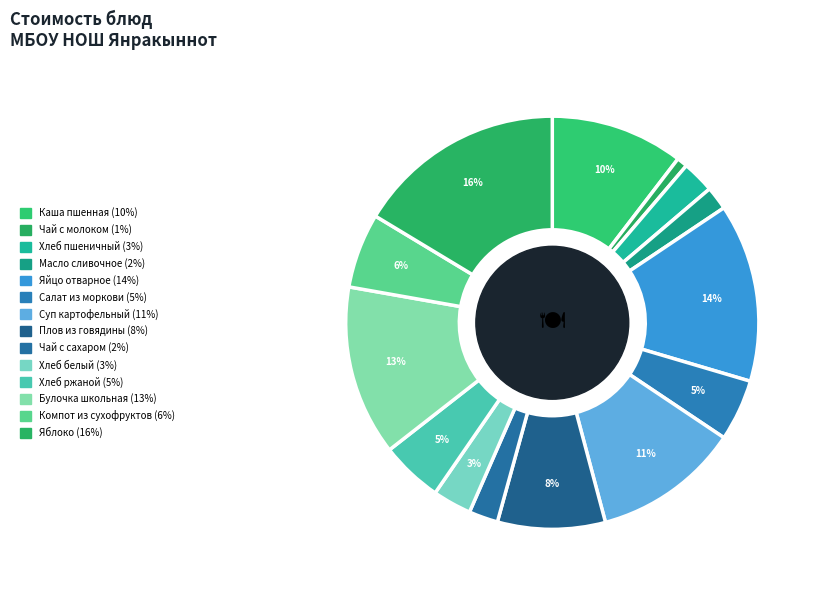

Is it true that Яблоко is 23% of the pie?

False